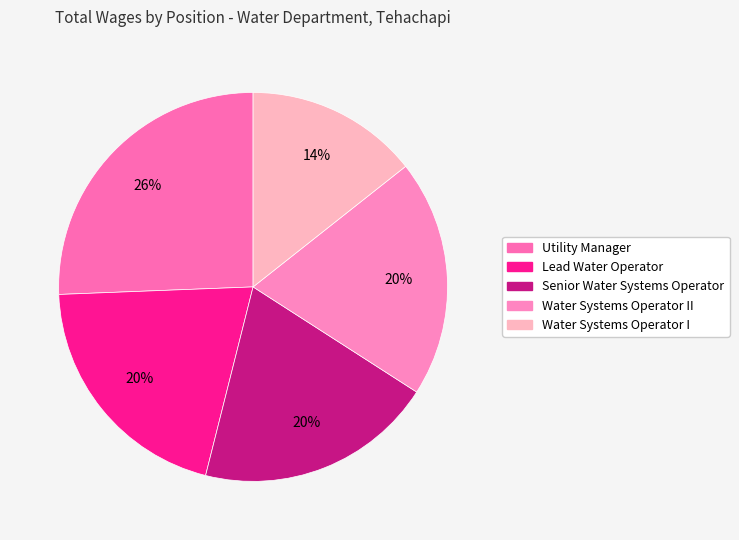

How many slices are in this pie chart?

5